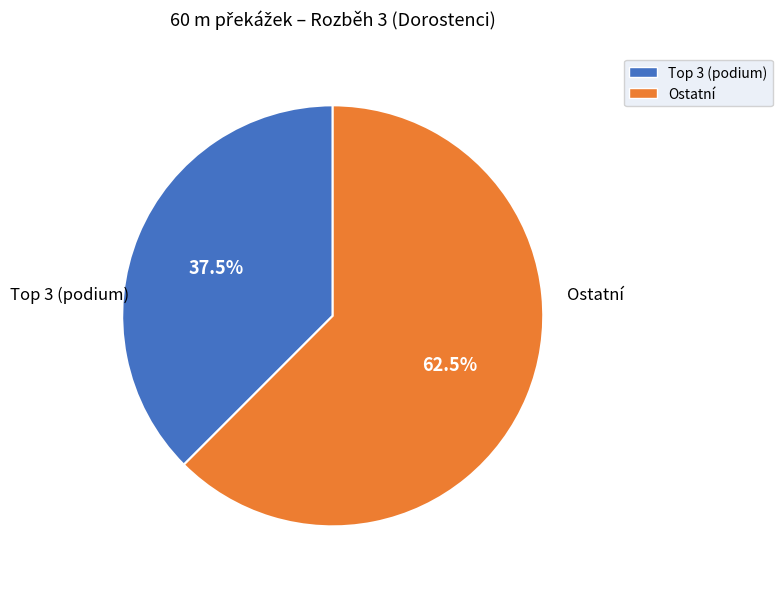

Is there any slice that represents more than half of the pie?

Yes